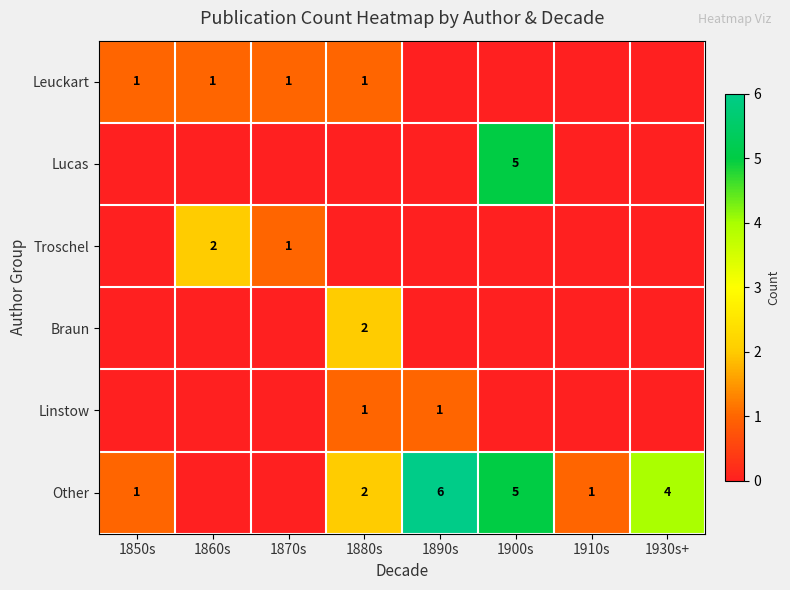

Is it true that Braun equals 2 at 1880s?

True